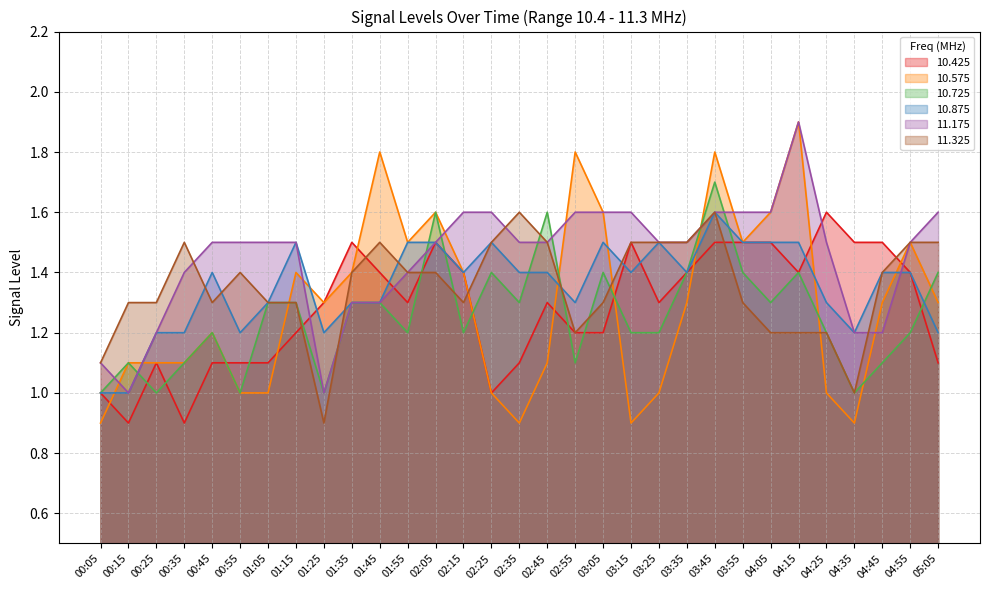

Reading left to right, extract all data points from this chart.

10.425: 00:05=1.0	00:15=0.9	00:25=1.1	00:35=0.9	00:45=1.1	00:55=1.1	01:05=1.1	01:15=1.2	01:25=1.3	01:35=1.5	01:45=1.4	01:55=1.3	02:05=1.5	02:15=1.4	02:25=1.0	02:35=1.1	02:45=1.3	02:55=1.2	03:05=1.2	03:15=1.5	03:25=1.3	03:35=1.4	03:45=1.5	03:55=1.5	04:05=1.5	04:15=1.4	04:25=1.6	04:35=1.5	04:45=1.5	04:55=1.4	05:05=1.1
10.575: 00:05=0.9	00:15=1.1	00:25=1.1	00:35=1.1	00:45=1.2	00:55=1.0	01:05=1.0	01:15=1.4	01:25=1.3	01:35=1.4	01:45=1.8	01:55=1.5	02:05=1.6	02:15=1.4	02:25=1.0	02:35=0.9	02:45=1.1	02:55=1.8	03:05=1.6	03:15=0.9	03:25=1.0	03:35=1.3	03:45=1.8	03:55=1.5	04:05=1.6	04:15=1.9	04:25=1.0	04:35=0.9	04:45=1.3	04:55=1.5	05:05=1.3
10.725: 00:05=1.0	00:15=1.1	00:25=1.0	00:35=1.1	00:45=1.2	00:55=1.0	01:05=1.3	01:15=1.3	01:25=1.0	01:35=1.3	01:45=1.3	01:55=1.2	02:05=1.6	02:15=1.2	02:25=1.4	02:35=1.3	02:45=1.6	02:55=1.1	03:05=1.4	03:15=1.2	03:25=1.2	03:35=1.4	03:45=1.7	03:55=1.4	04:05=1.3	04:15=1.4	04:25=1.2	04:35=1.0	04:45=1.1	04:55=1.2	05:05=1.4
10.875: 00:05=1.0	00:15=1.0	00:25=1.2	00:35=1.2	00:45=1.4	00:55=1.2	01:05=1.3	01:15=1.5	01:25=1.2	01:35=1.3	01:45=1.3	01:55=1.5	02:05=1.5	02:15=1.4	02:25=1.5	02:35=1.4	02:45=1.4	02:55=1.3	03:05=1.5	03:15=1.4	03:25=1.5	03:35=1.4	03:45=1.6	03:55=1.5	04:05=1.5	04:15=1.5	04:25=1.3	04:35=1.2	04:45=1.4	04:55=1.4	05:05=1.2
11.175: 00:05=1.1	00:15=1.0	00:25=1.2	00:35=1.4	00:45=1.5	00:55=1.5	01:05=1.5	01:15=1.5	01:25=1.0	01:35=1.3	01:45=1.3	01:55=1.4	02:05=1.5	02:15=1.6	02:25=1.6	02:35=1.5	02:45=1.5	02:55=1.6	03:05=1.6	03:15=1.6	03:25=1.5	03:35=1.5	03:45=1.6	03:55=1.6	04:05=1.6	04:15=1.9	04:25=1.5	04:35=1.2	04:45=1.2	04:55=1.5	05:05=1.6
11.325: 00:05=1.1	00:15=1.3	00:25=1.3	00:35=1.5	00:45=1.3	00:55=1.4	01:05=1.3	01:15=1.3	01:25=0.9	01:35=1.4	01:45=1.5	01:55=1.4	02:05=1.4	02:15=1.3	02:25=1.5	02:35=1.6	02:45=1.5	02:55=1.2	03:05=1.3	03:15=1.5	03:25=1.5	03:35=1.5	03:45=1.6	03:55=1.3	04:05=1.2	04:15=1.2	04:25=1.2	04:35=1.0	04:45=1.4	04:55=1.5	05:05=1.5